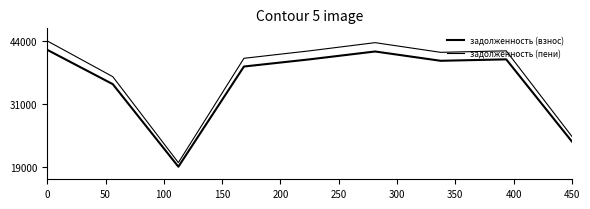

Is this an area chart (filled region under the line)?

No